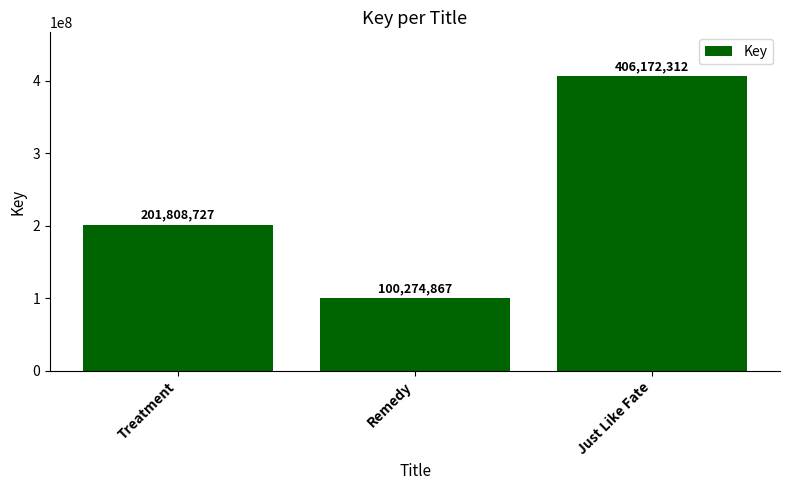

What is the label of the 1st bar from the left?

Treatment